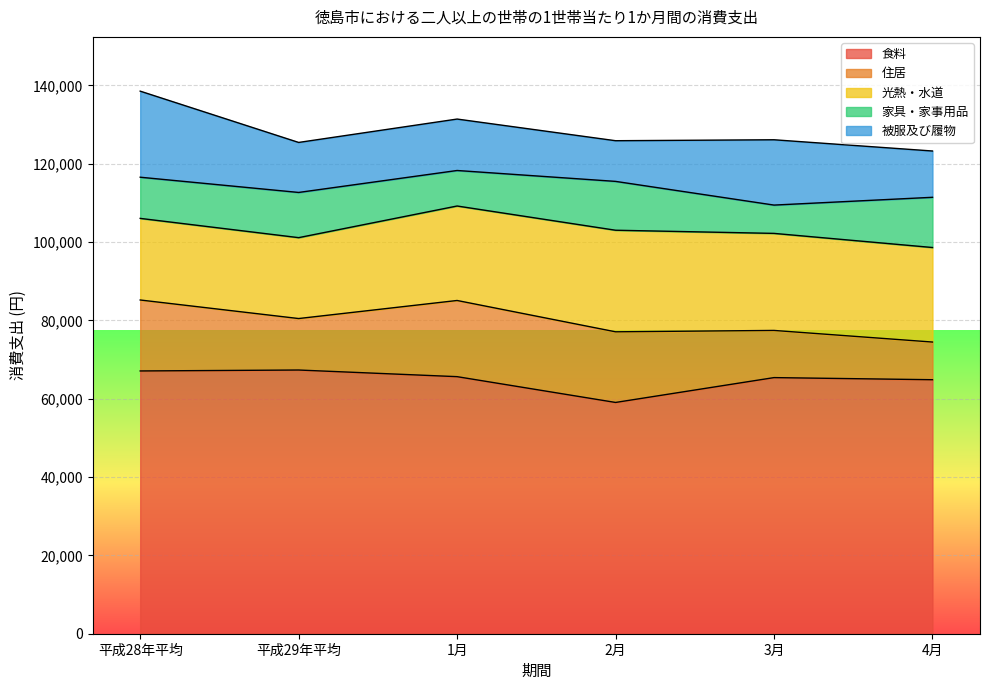

Rank the series at 平成29年平均 from highest to lowest value.

食料, 光熱・水道, 住居, 被服及び履物, 家具・家事用品